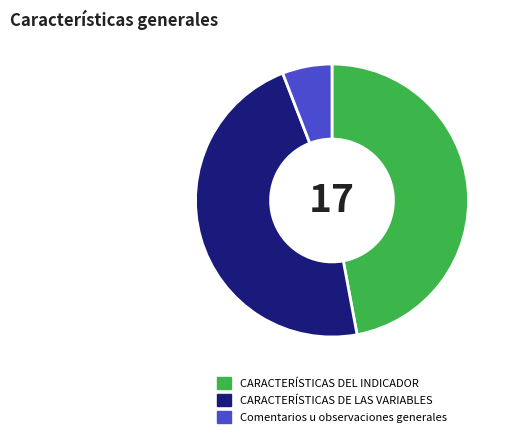

Is it true that Comentarios u observaciones generales is 6% of the pie?

True